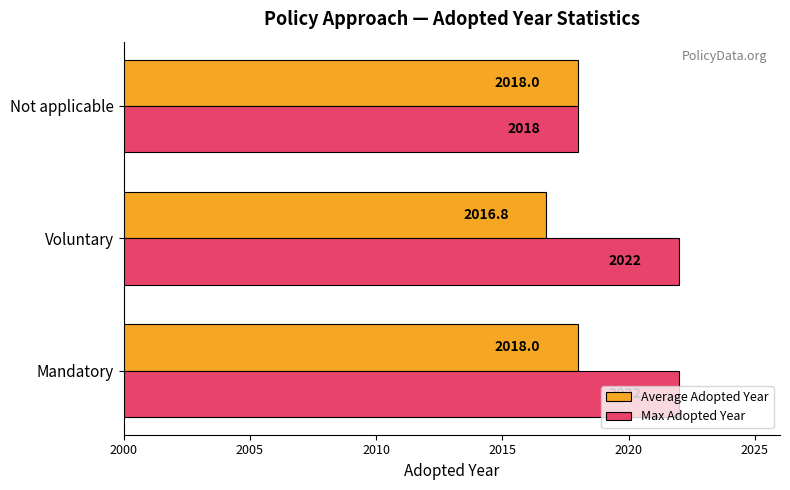

List the series in order of their overall mean, highest first.

Max Adopted Year, Average Adopted Year